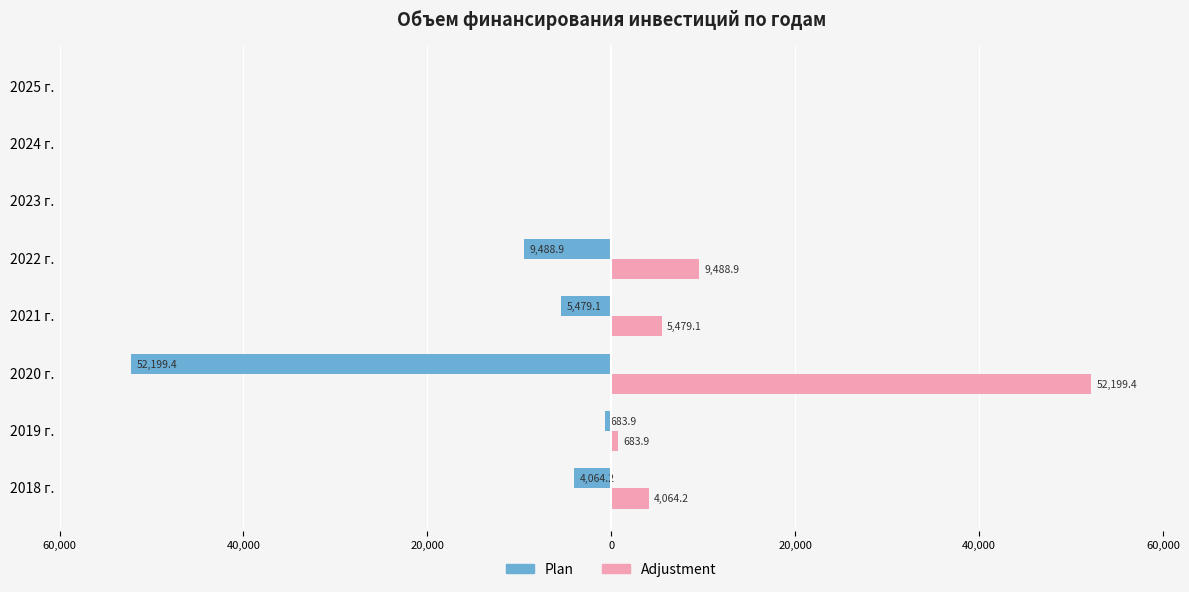

Which series has the largest range (max minus min)?

Plan